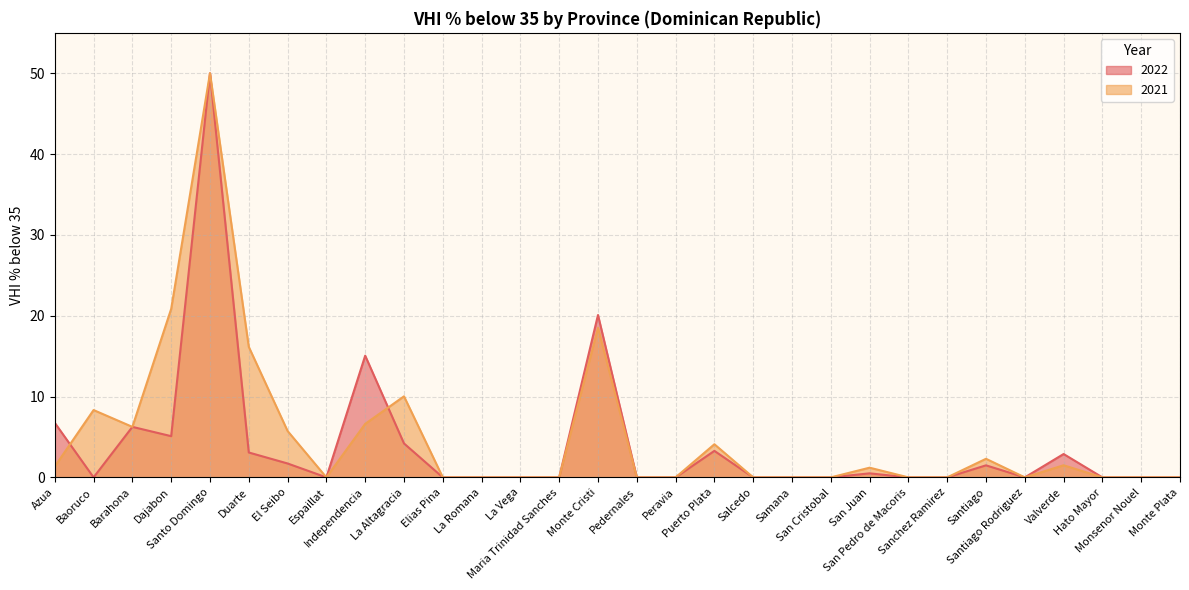

What are all the series names shown in the legend?

2022, 2021